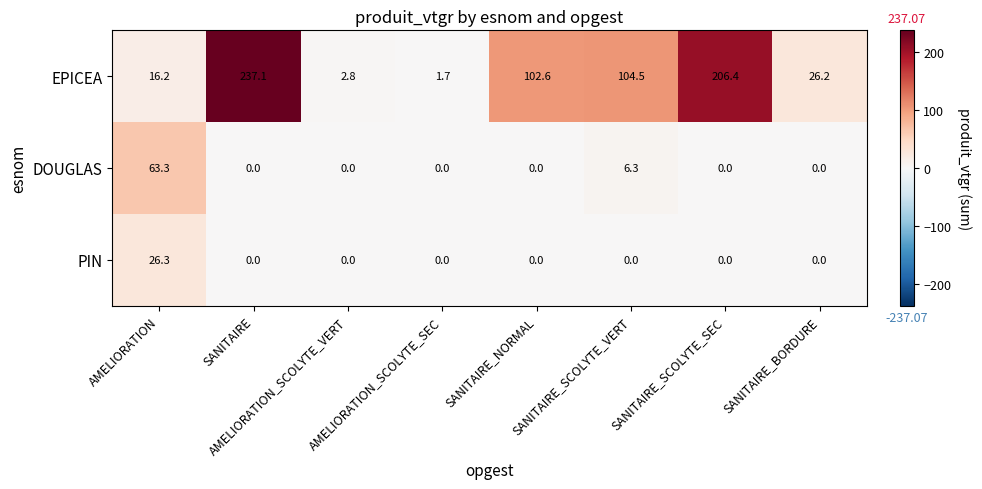

What is the average value of the DOUGLAS series?

8.7